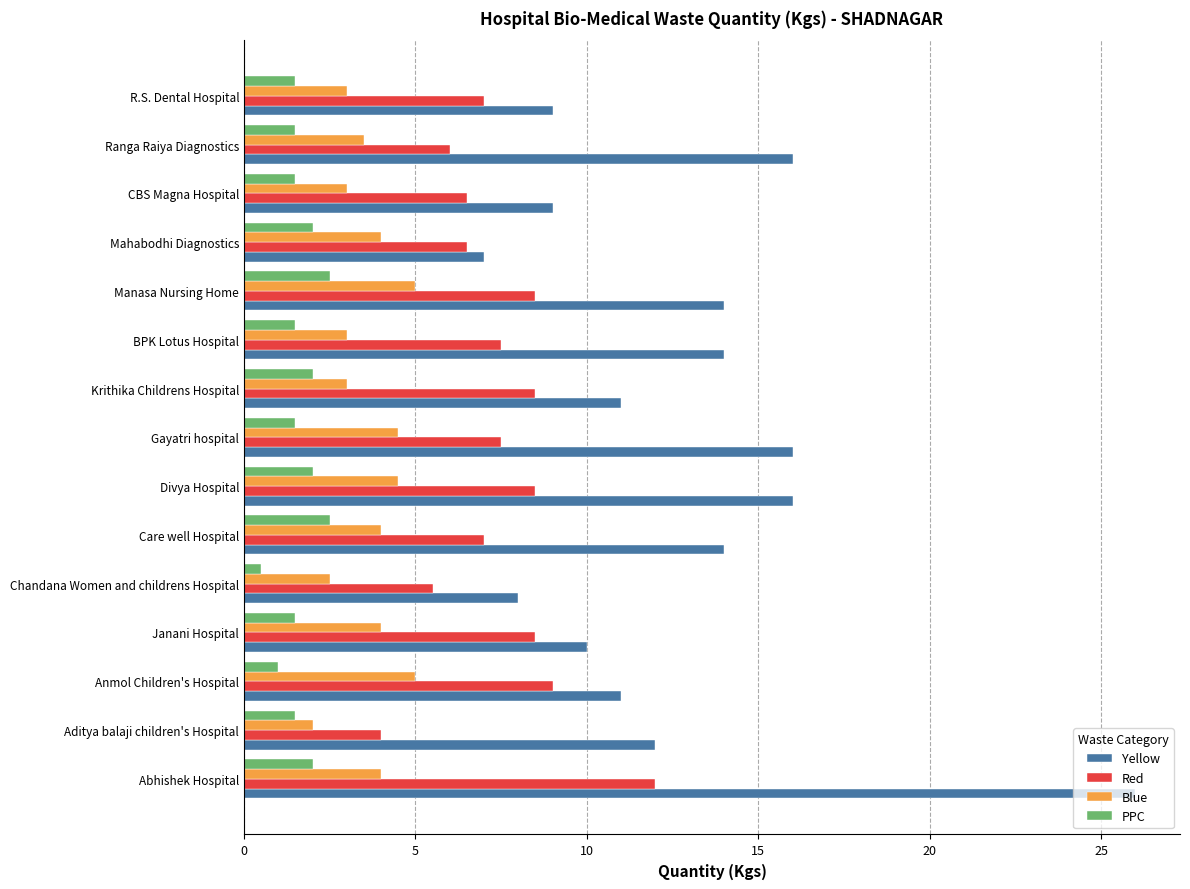

List the series in order of their peak value, highest first.

Yellow, Red, Blue, PPC